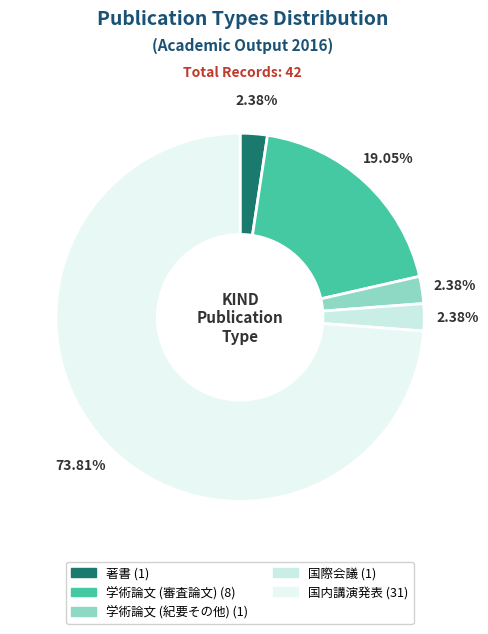

Combined, what portion of the pie is 国内講演発表 and 学術論文 (審査論文)?

92.9%